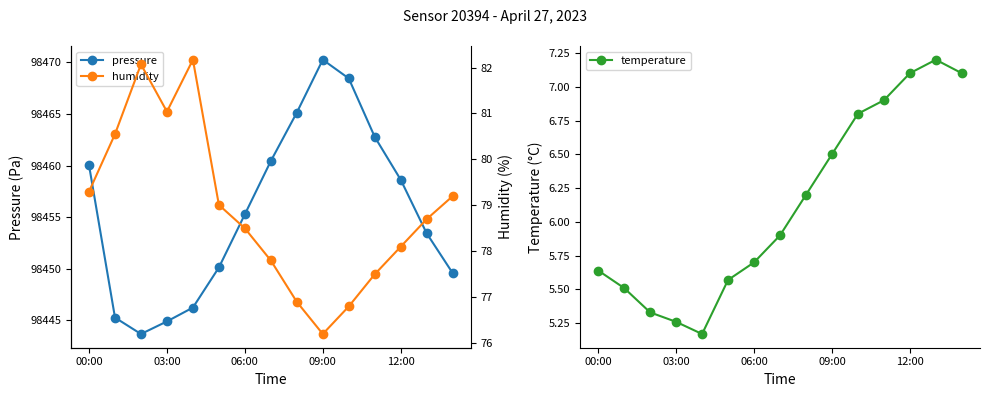

What is the highest value of the temperature series?

7.2